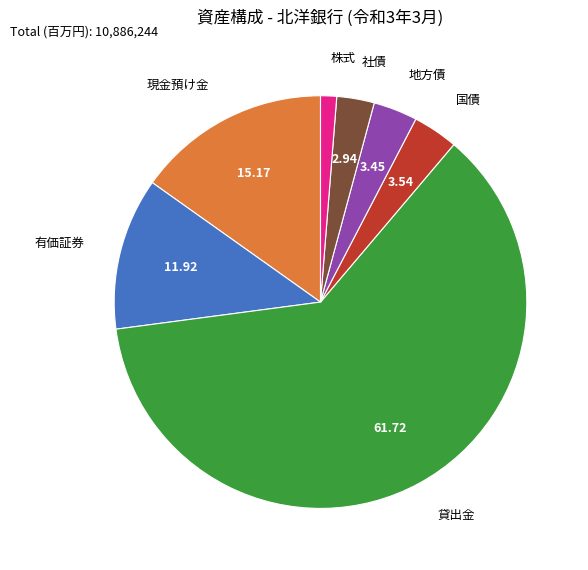

Combined, do 貸出金 and 株式 account for over 50%?

Yes